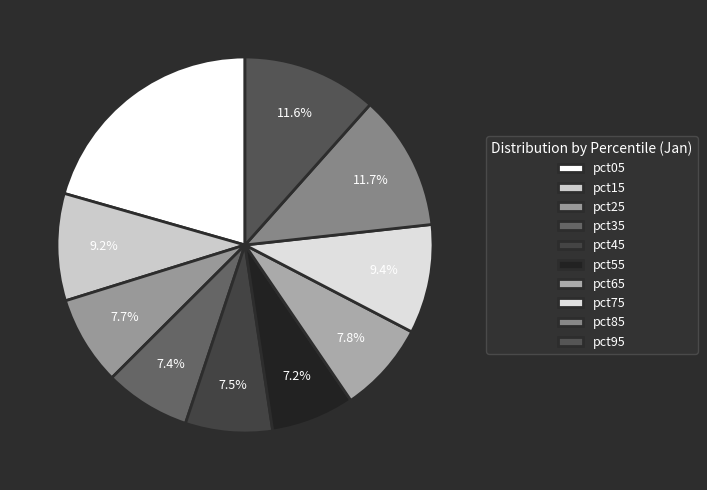

Is there a majority slice in this chart?

No